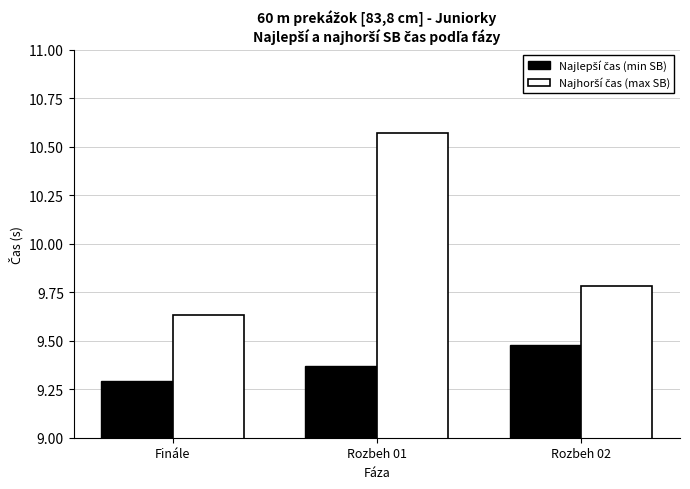

Which label corresponds to the largest value in the chart?

Rozbeh 01